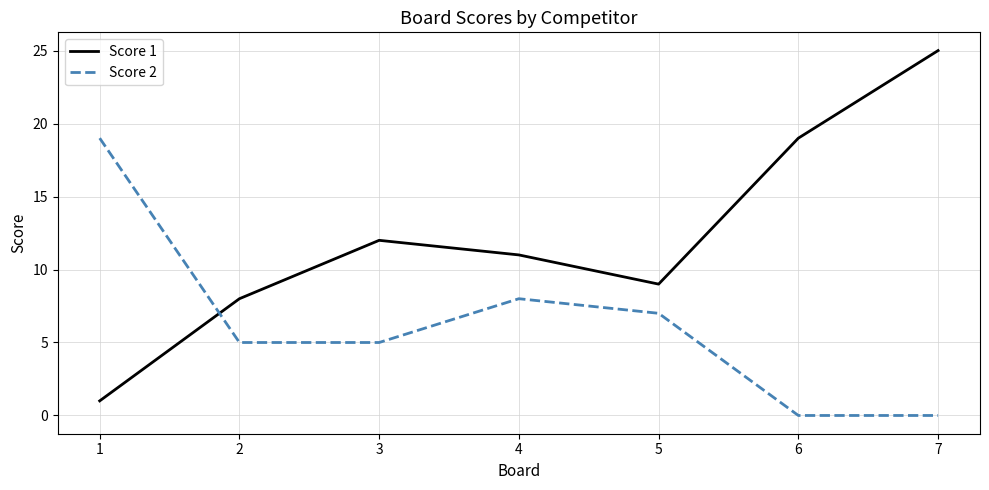

What is the total value across all series at 6?

19